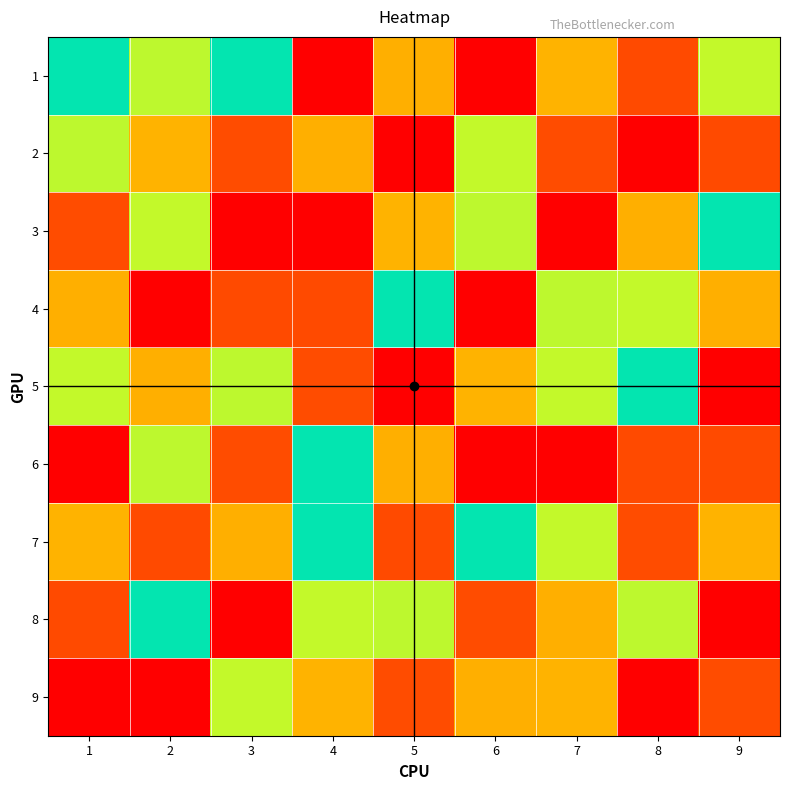

Which series has the largest total across all categories?

4